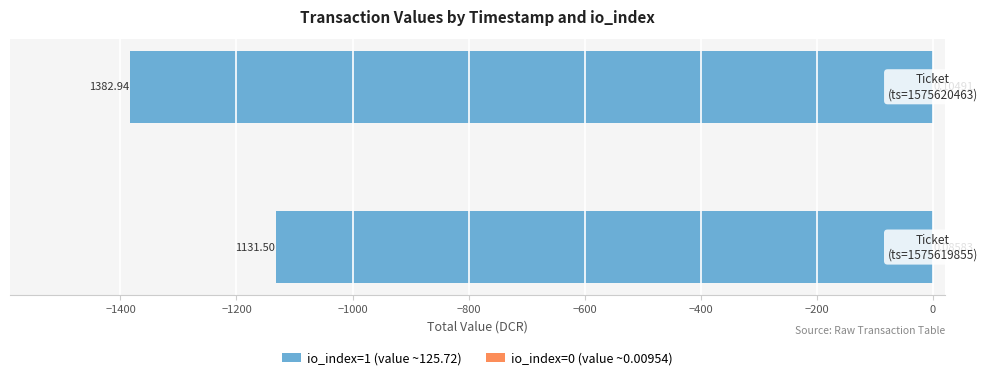

What is the difference between the maximum and minimum values in the io_index=1 (value ~125.72) series?

251.4